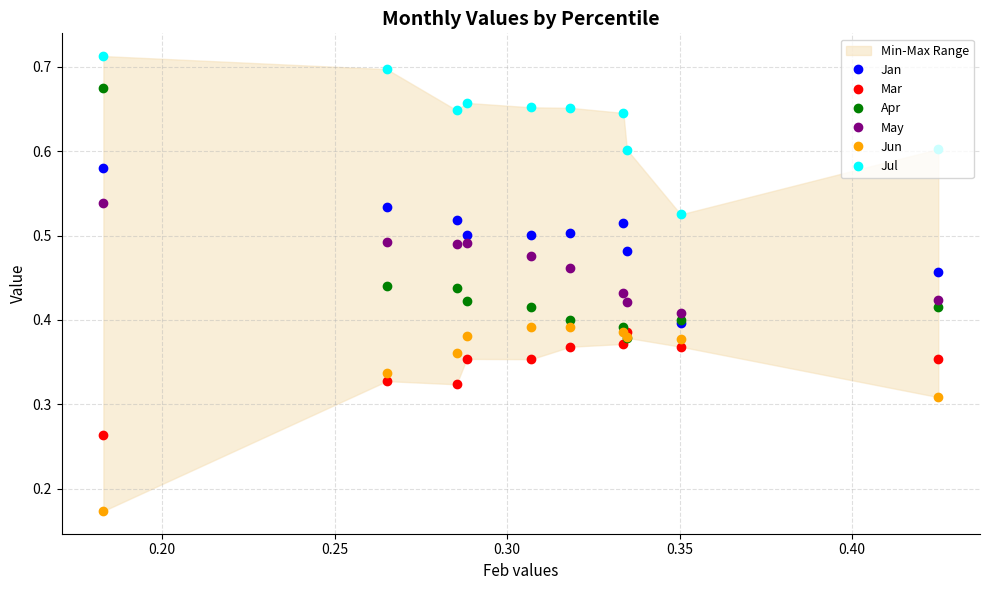

Reading left to right, extract all data points from this chart.

Jan: 0.6	0.5	0.5	0.5	0.5	0.5	0.5	0.5	0.4	0.5
Mar: 0.3	0.3	0.3	0.4	0.4	0.4	0.4	0.4	0.4	0.4
Apr: 0.7	0.4	0.4	0.4	0.4	0.4	0.4	0.4	0.4	0.4
May: 0.5	0.5	0.5	0.5	0.5	0.5	0.4	0.4	0.4	0.4
Jun: 0.2	0.3	0.4	0.4	0.4	0.4	0.4	0.4	0.4	0.3
Jul: 0.7	0.7	0.6	0.7	0.7	0.7	0.6	0.6	0.5	0.6